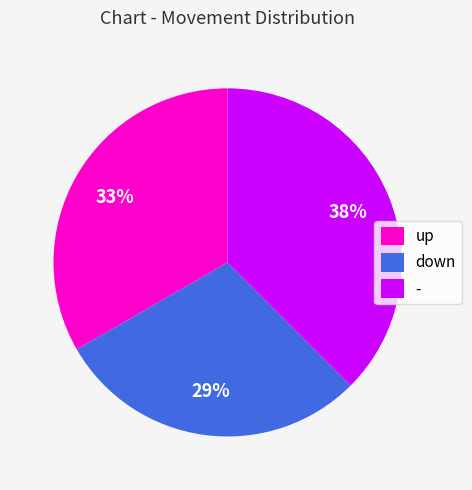

What percentage is the down slice, to the nearest percent?

29%